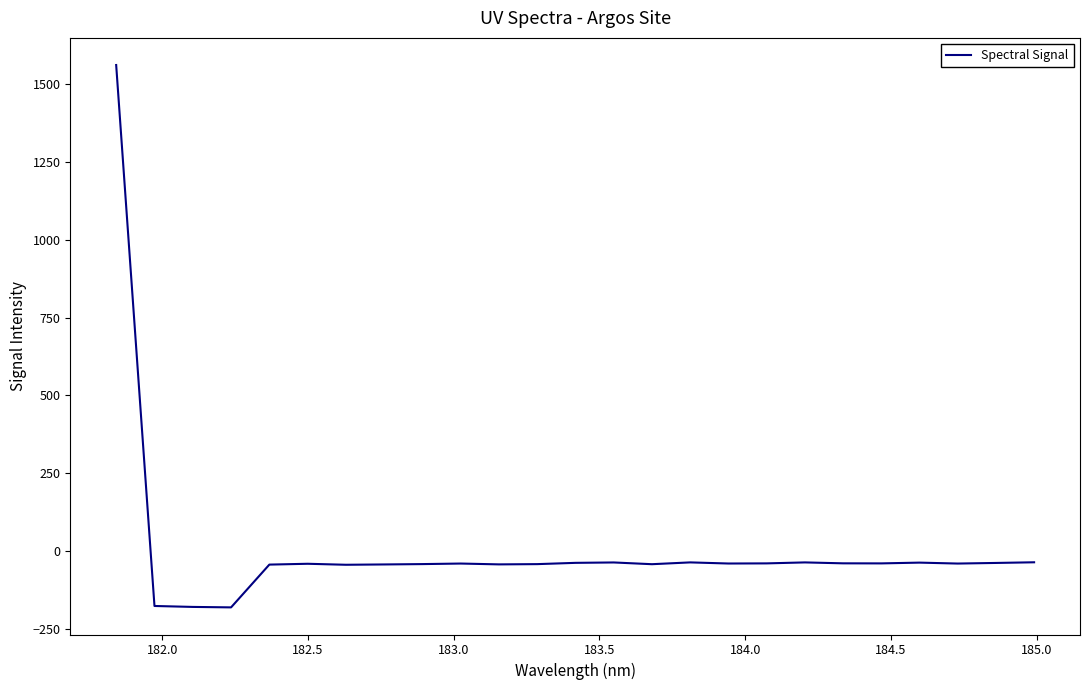

What is the difference between the maximum and minimum values?

1742.9